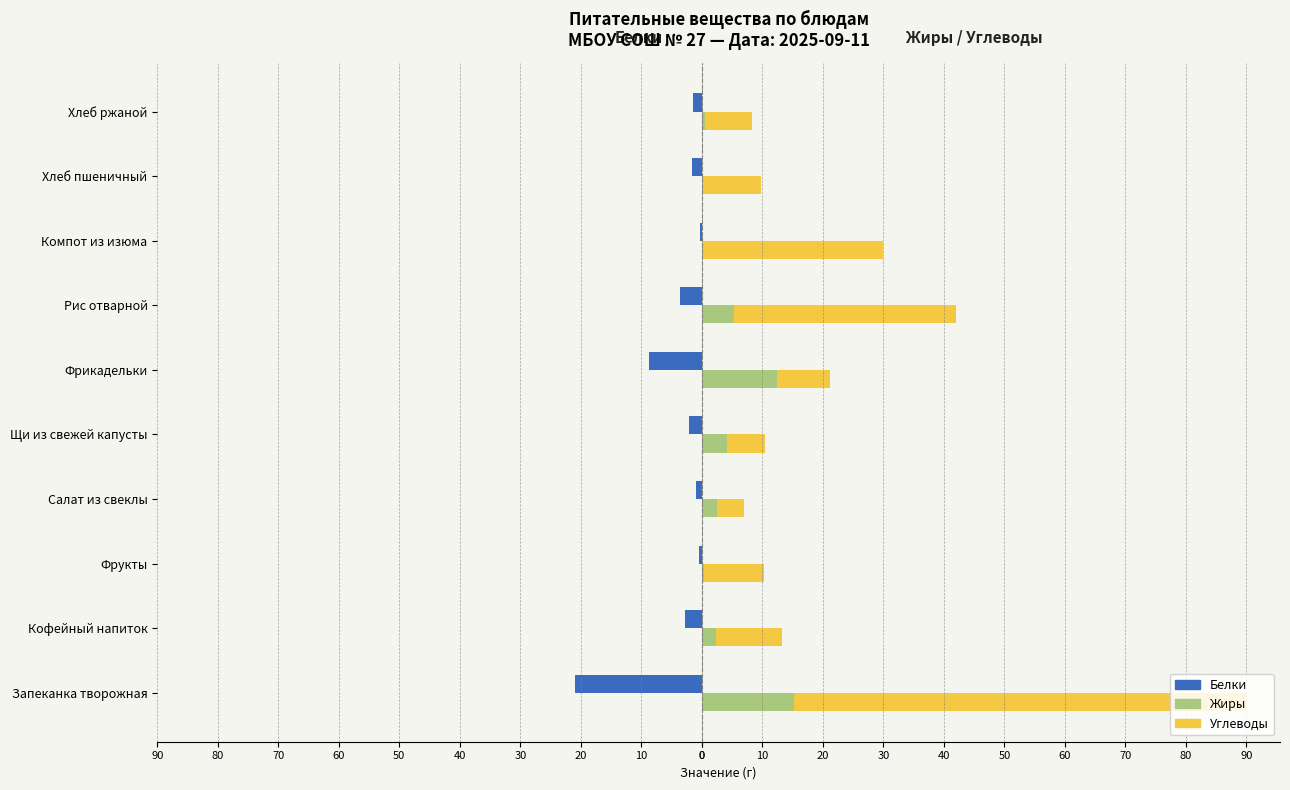

How many distinct data groups are displayed?

3